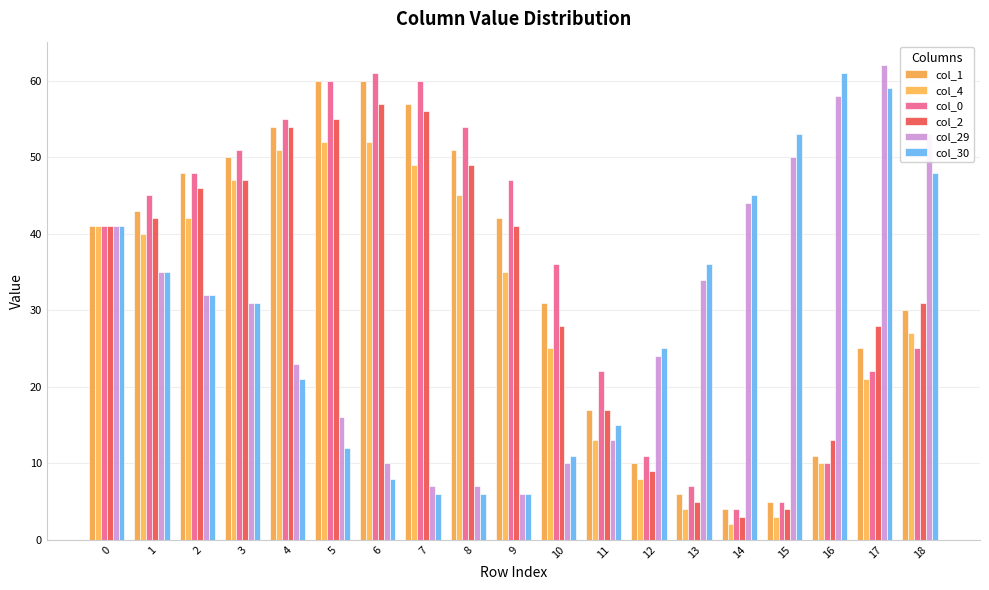

Where is col_0 nearest to the value 32?

10